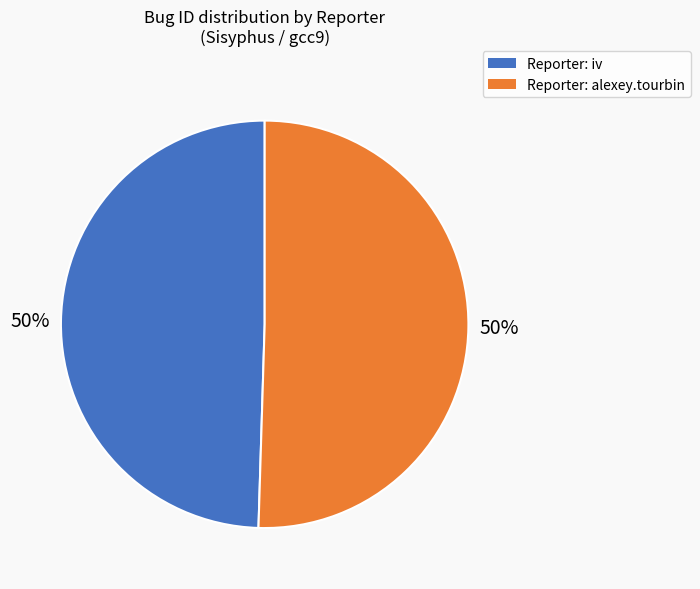

What is the ratio of the value at Reporter: iv to the value at Reporter: alexey.tourbin?

1.0